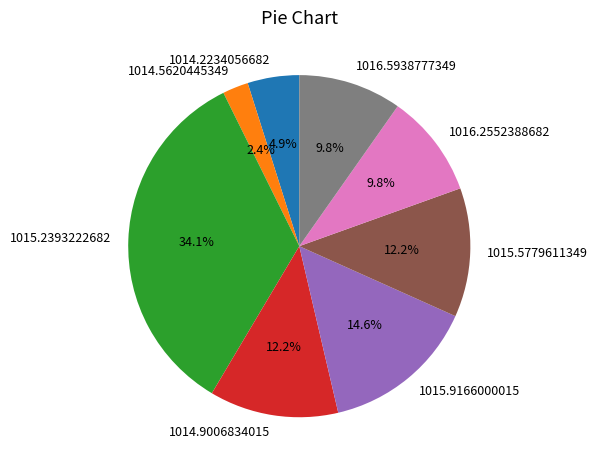

What percentage is NOT represented by 1016.2552388682?

90.2%